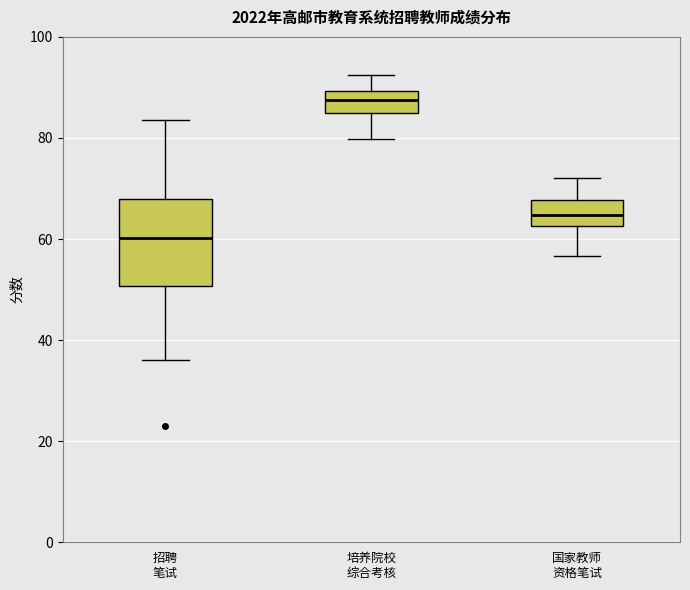

Reading left to right, transcribe this box plot: for each box, give where its median line is, the range the box spans, and where its two whiskers end, as read against the y-axis. The values are not printed on the chart, so give them approximately, as read against the axis.

招聘 笔试: median 60, box 50 to 68, whiskers 36 to 84
培养院校 综合考核: median 88, box 84 to 90, whiskers 80 to 92
国家教师 资格笔试: median 64, box 62 to 68, whiskers 56 to 72